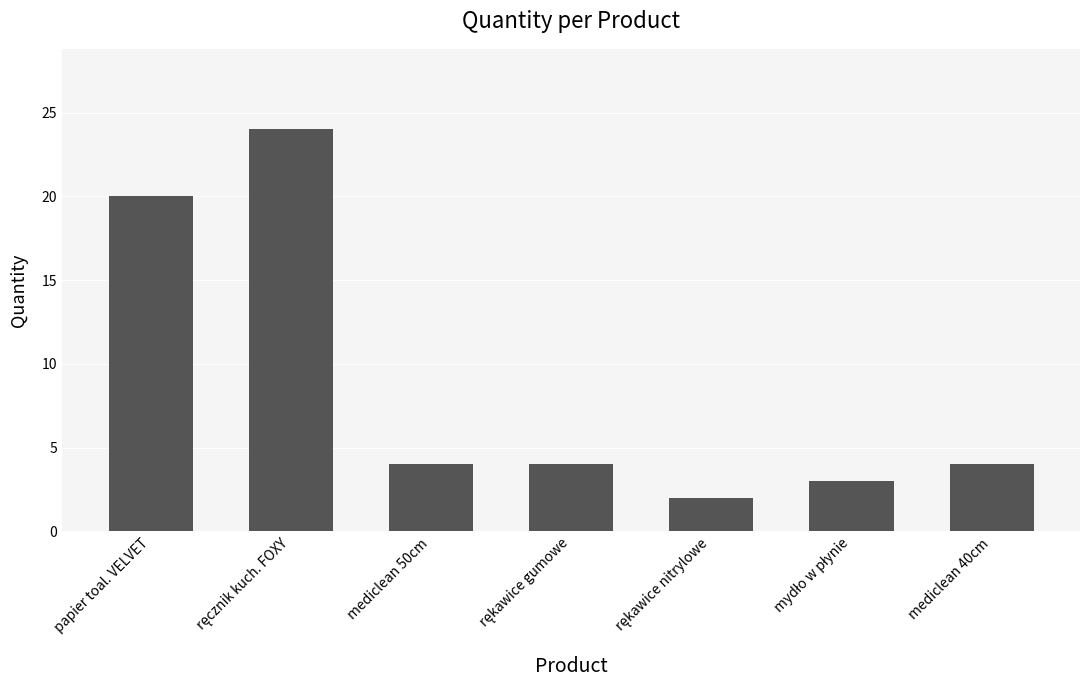

True or false: the data shows 6 at mediclean 40cm.

False